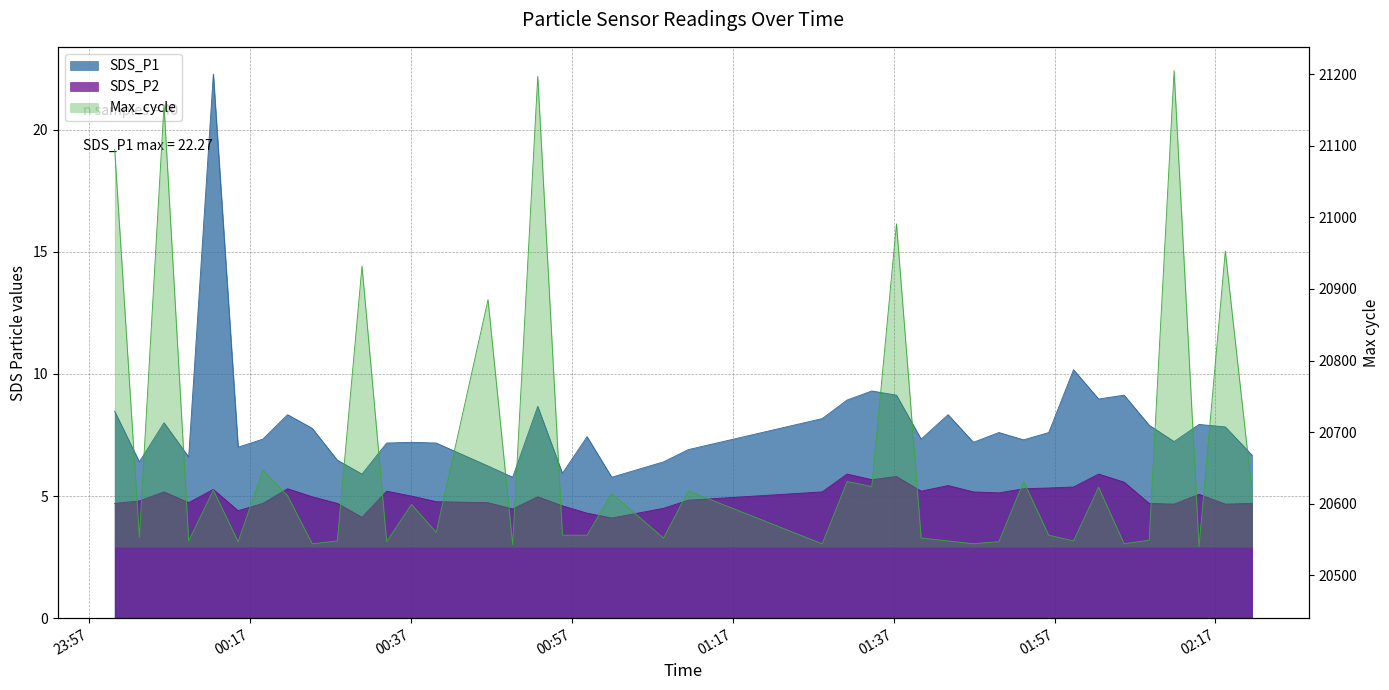

Between 2023/01/18 00:06:17 and 2023/01/18 02:05:39, which is larger?

2023/01/18 02:05:39